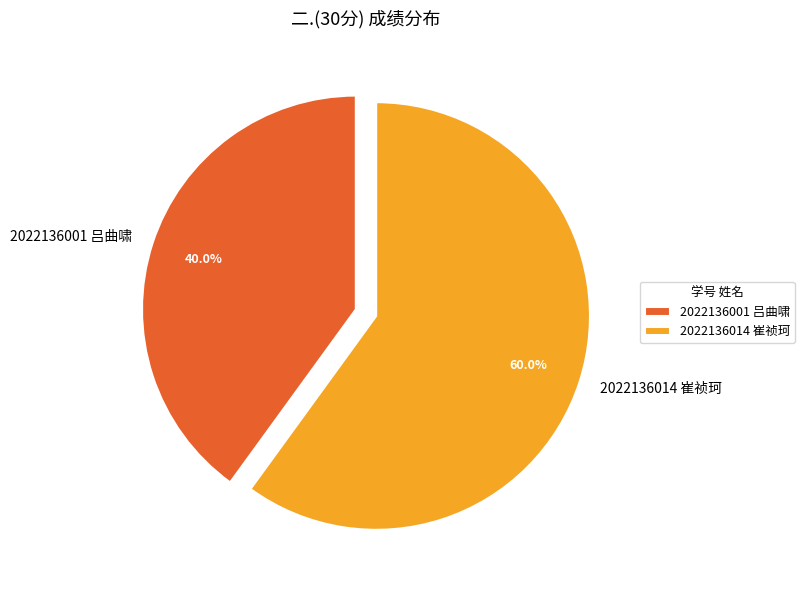

Which has a higher value, 2022136014 崔祯珂 or 2022136001 吕曲啸?

2022136014 崔祯珂